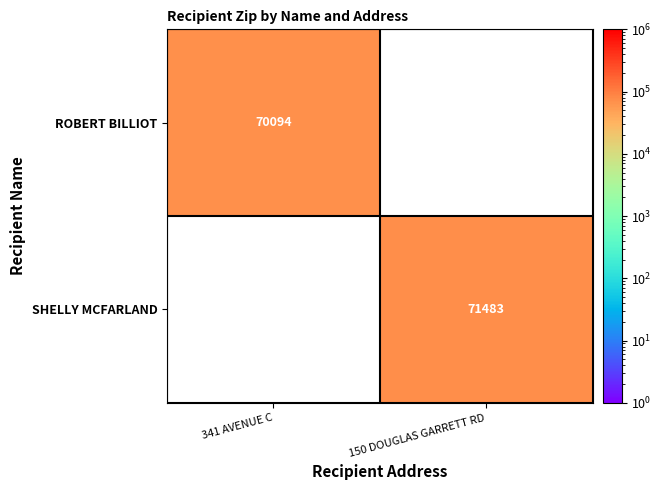

At how many categories does at least one series exceed 70764?

1